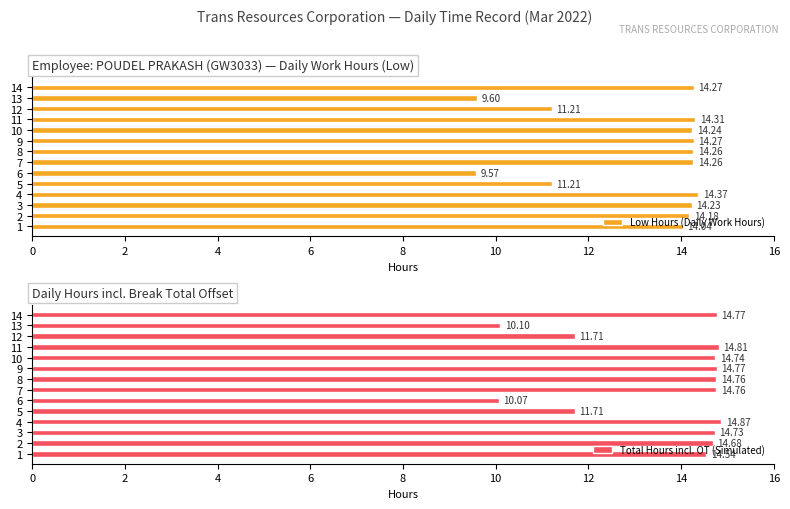

What are all the series names shown in the legend?

Low Hours (Daily Work Hours), Total Hours incl. OT (Simulated)